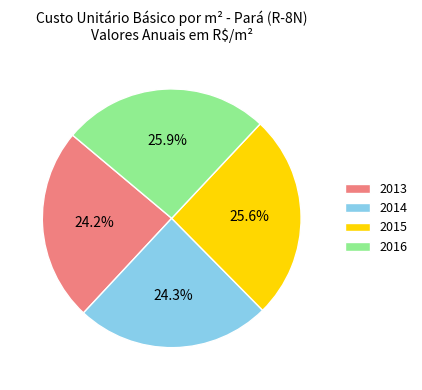

What is the total percentage of 2013 and 2015?

49.8%